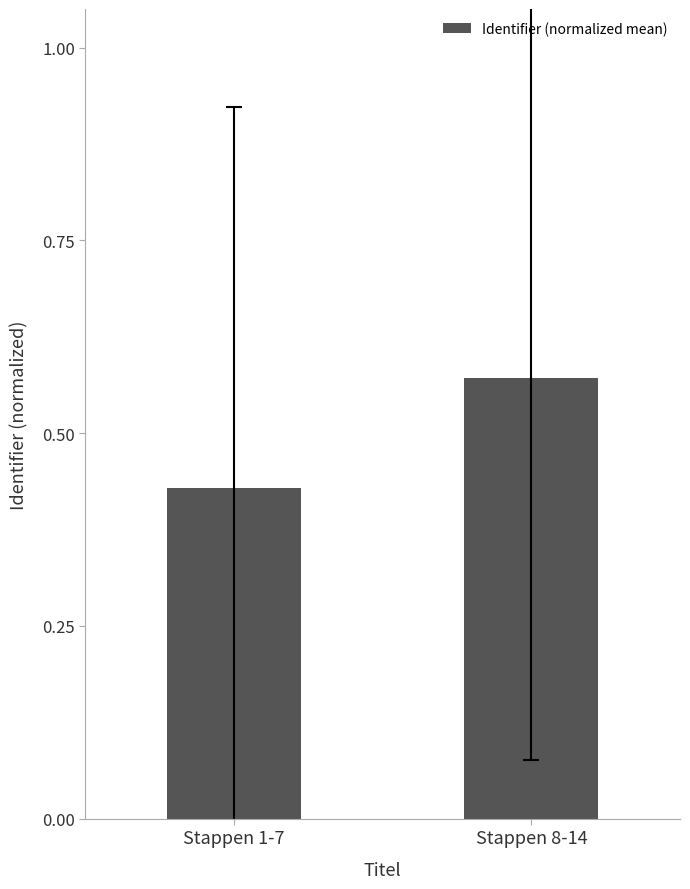

Which label corresponds to the smallest value in the chart?

Stappen 1-7